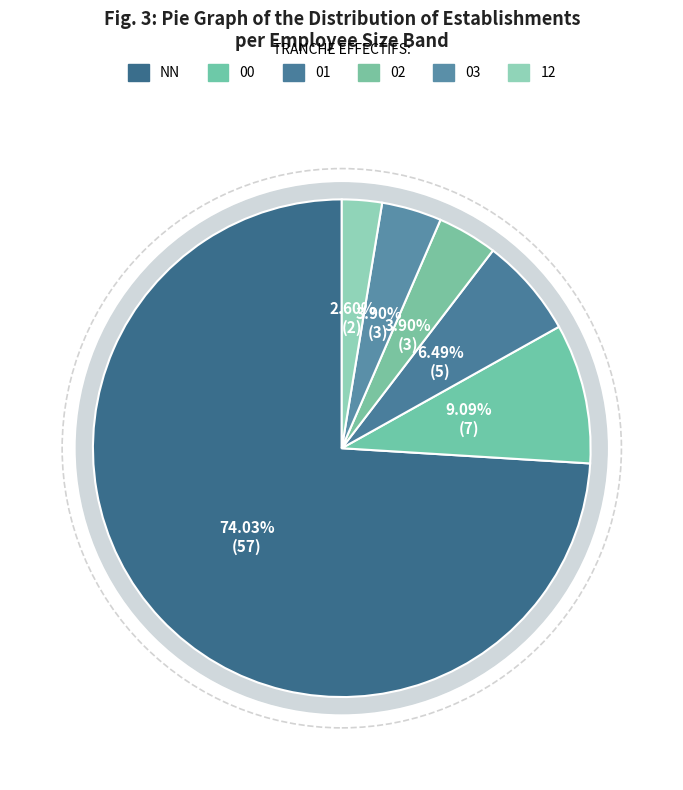

To the nearest percent, what portion does NN represent?

74%